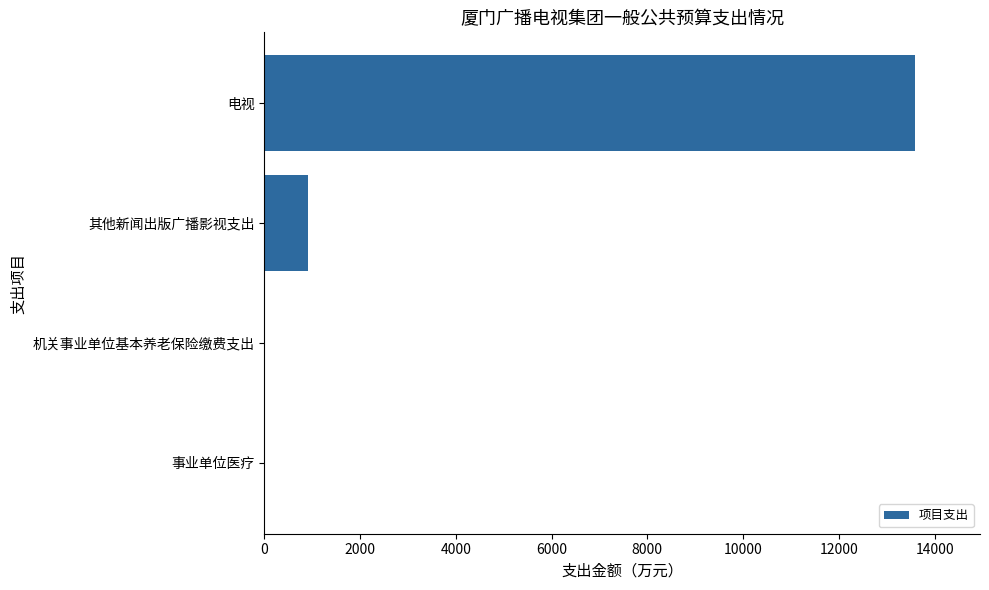

Reading top to bottom, extract all data points from this chart.

电视=13587.3	其他新闻出版广播影视支出=904.7	机关事业单位基本养老保险缴费支出=0.0	事业单位医疗=0.0